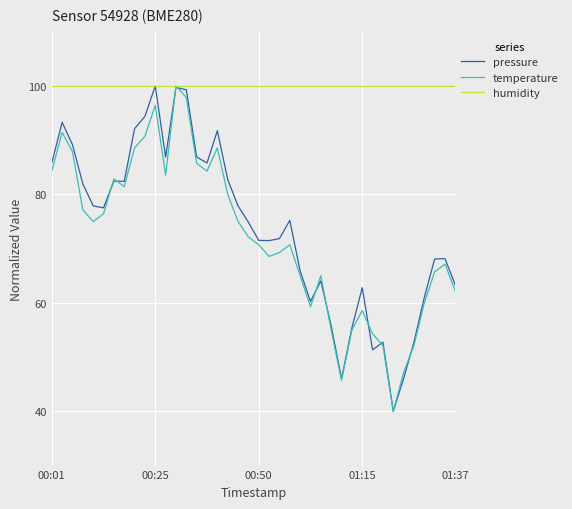

Which series has the largest total across all categories?

humidity